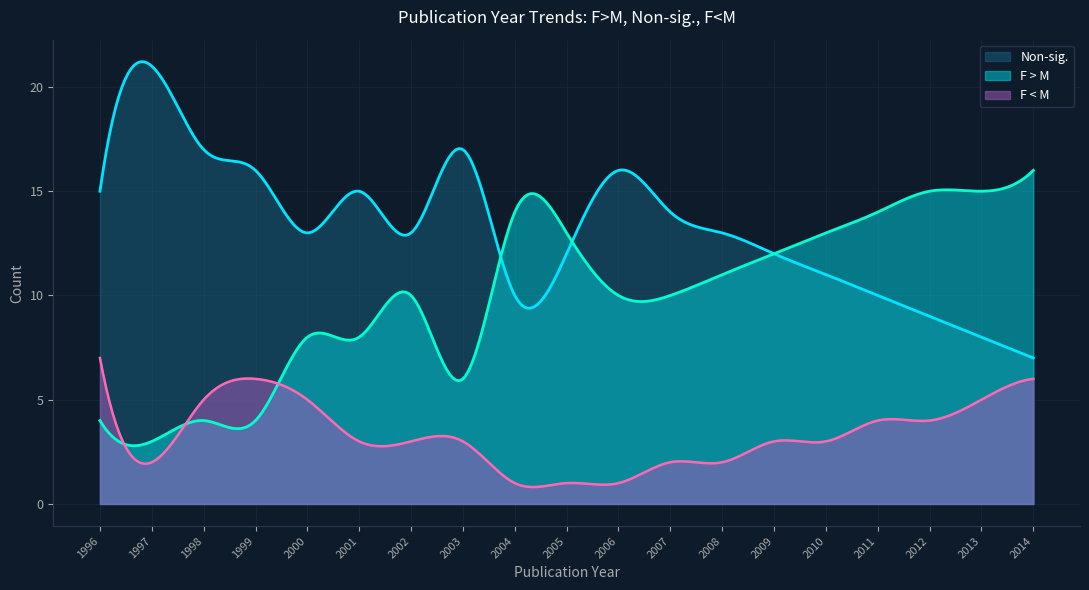

Does the chart display data point markers on the line(s)?

No